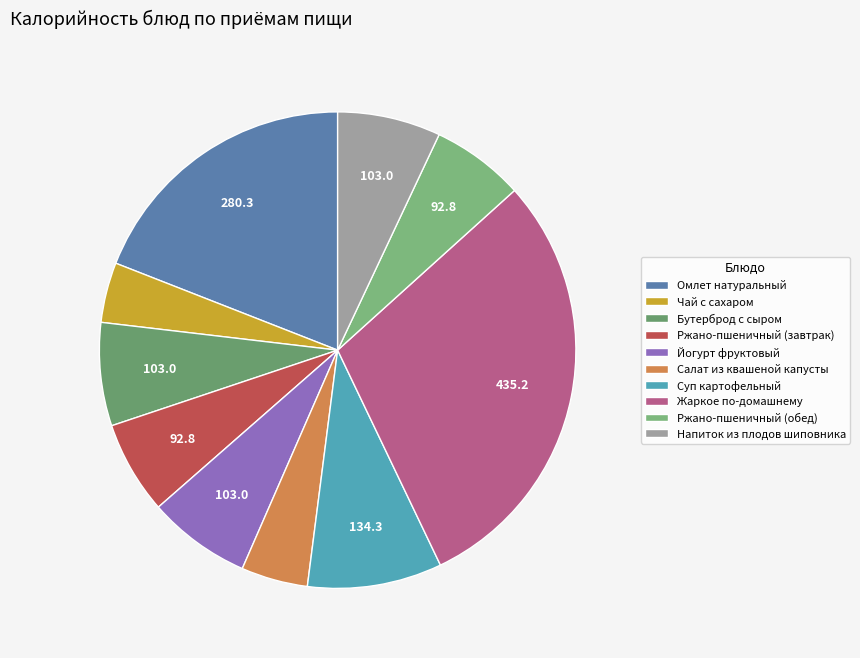

Does Ржано-пшеничный (обед) represent more than half of the total?

No